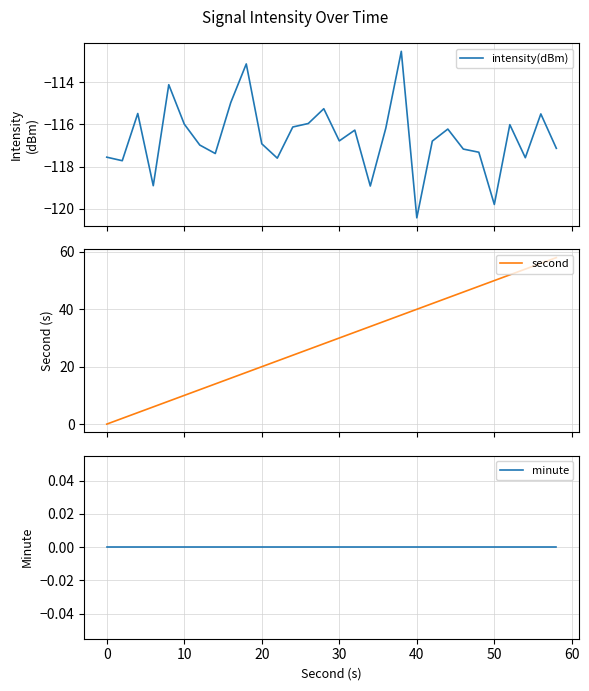

What is the sum of all intensity(dBm) values?

-3498.8